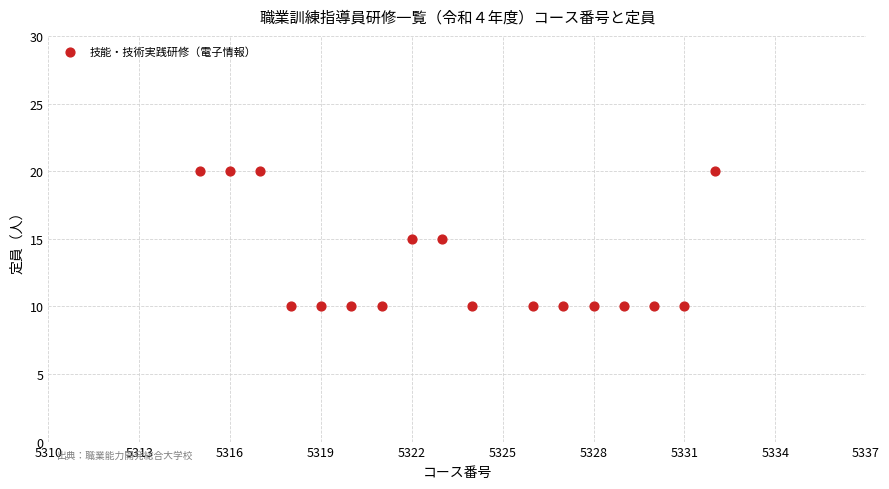

What is the range of Y values (max minus min)?

10